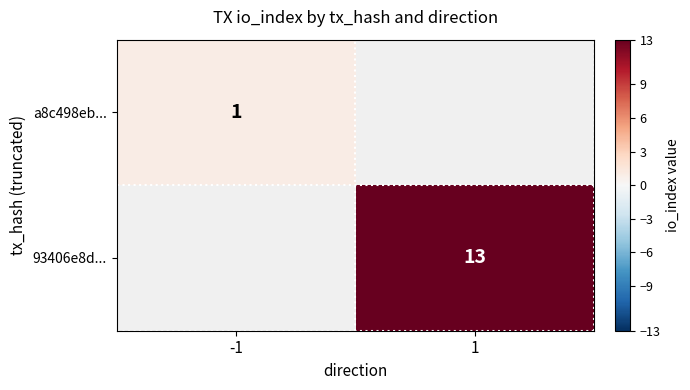

Is it true that 93406e8d... equals 13 at 1?

True